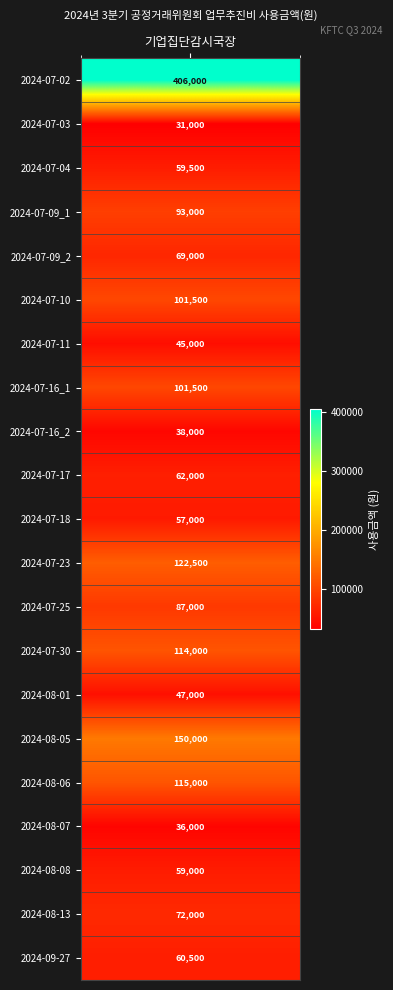

Read the value at 2024-07-17.

62000